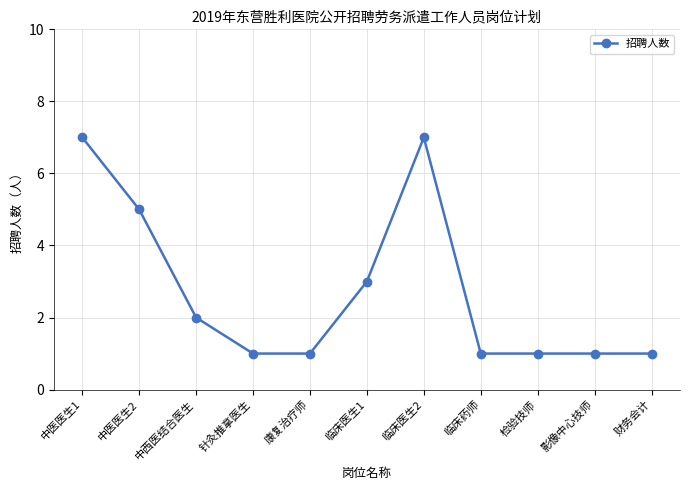

Is it true that the value at 康复治疗师 is 1?

True